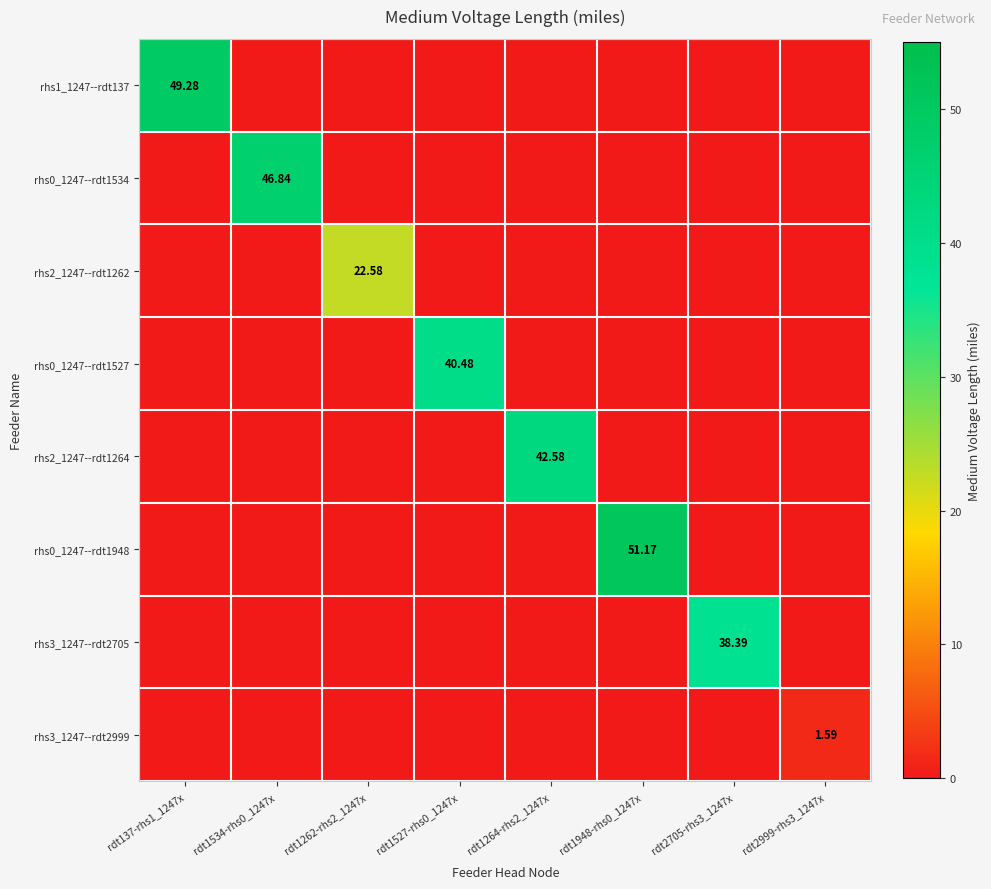

What is the total value across all series at rdt1262-rhs2_1247x?

22.6